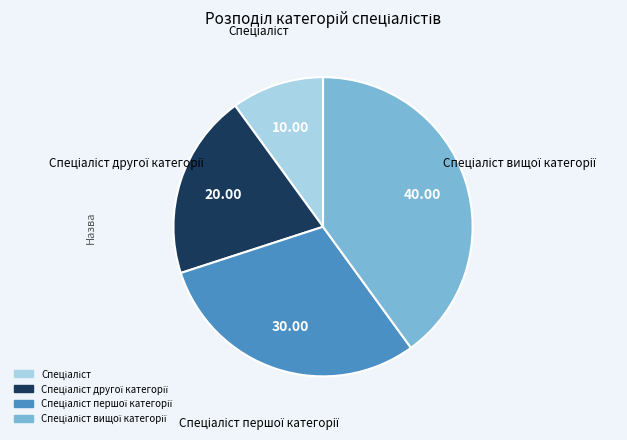

Is there any slice that represents more than half of the pie?

No